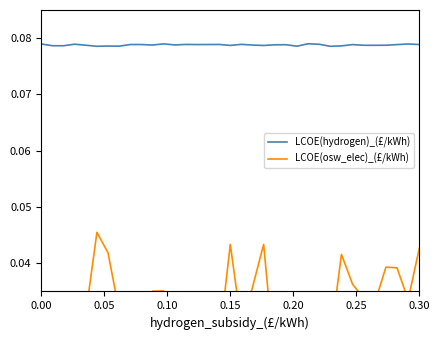

In LCOE(hydrogen)_(£/kWh), how many points are higher than both neighbors (excluding endpoints)?

10